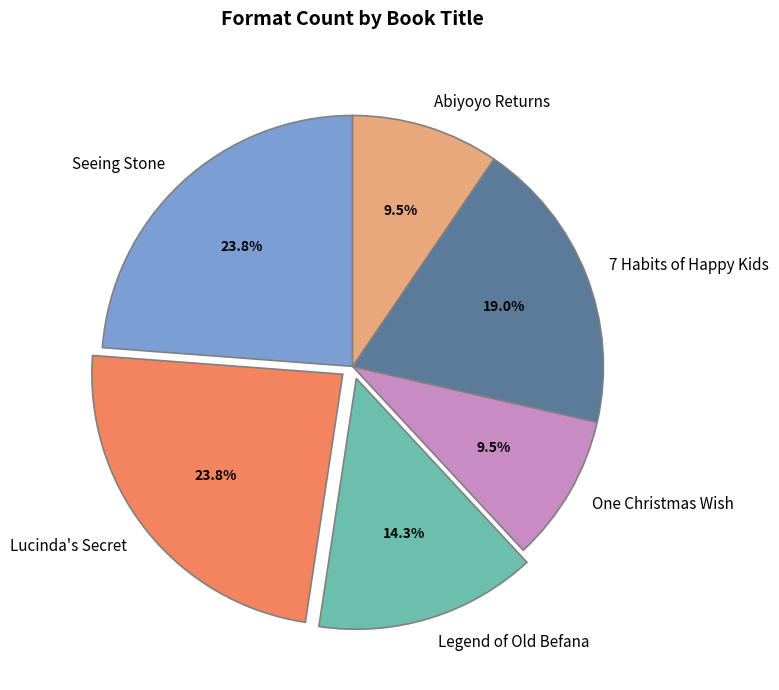

To the nearest percent, what is the combined percentage of Abiyoyo Returns and Lucinda's Secret?

33%